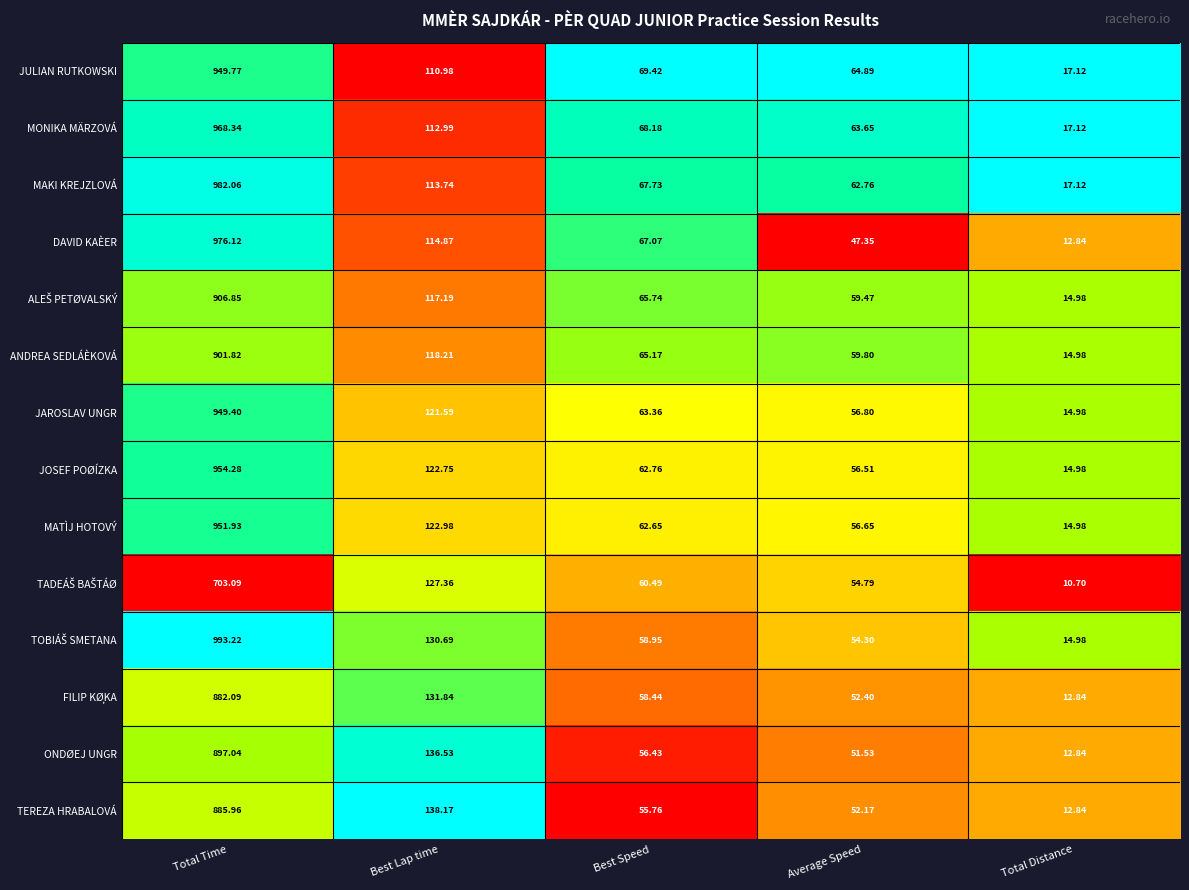

At which category is the sum across all series the highest?

Total Time